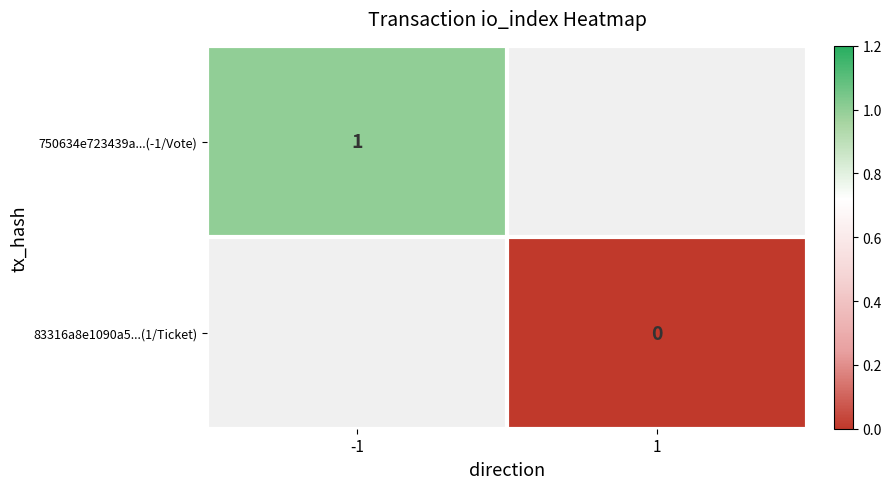

How many series are shown in this chart?

2